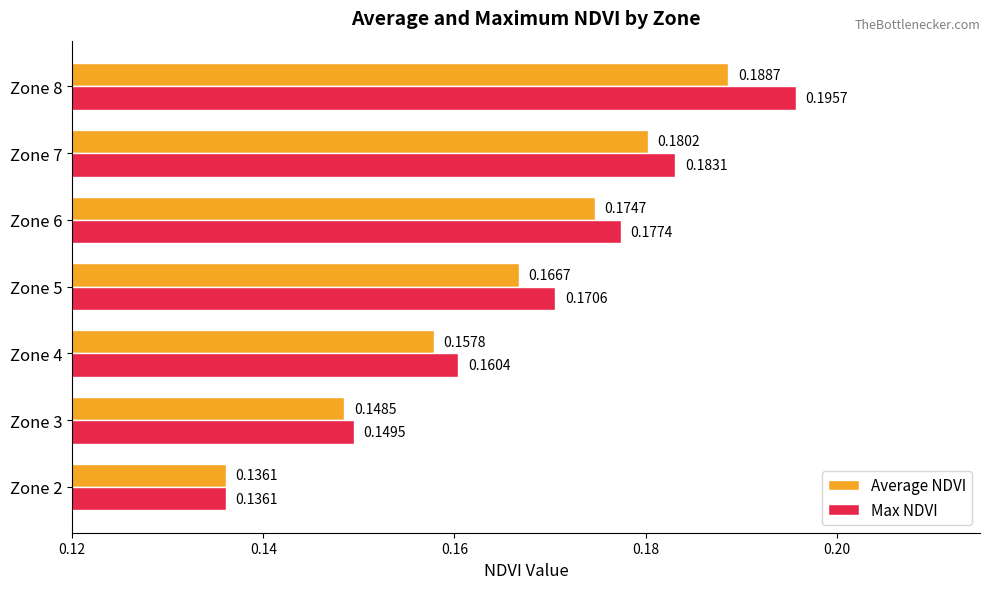

Which category has the lowest value across all series?

Zone 2